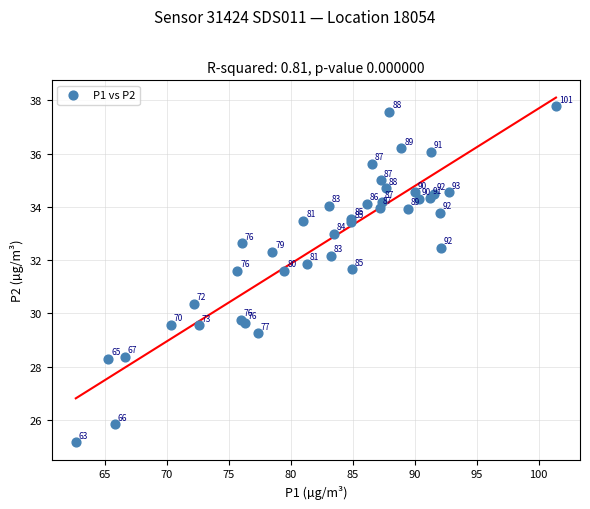

What Y value in the scatter plot is closest to 31?

31.6